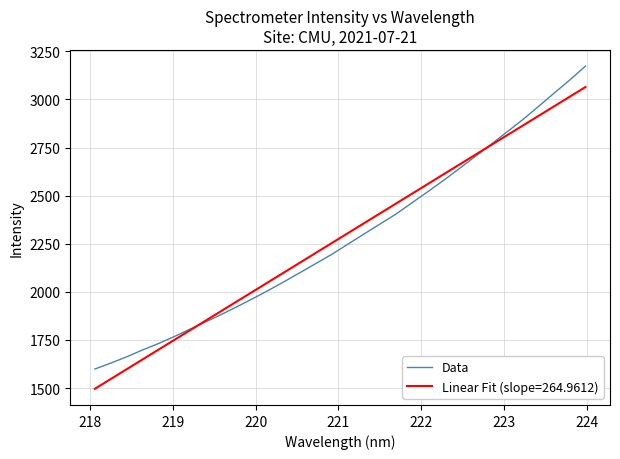

Rank the series by their maximum value, from lowest to highest.

Linear Fit (slope=264.9612), Data